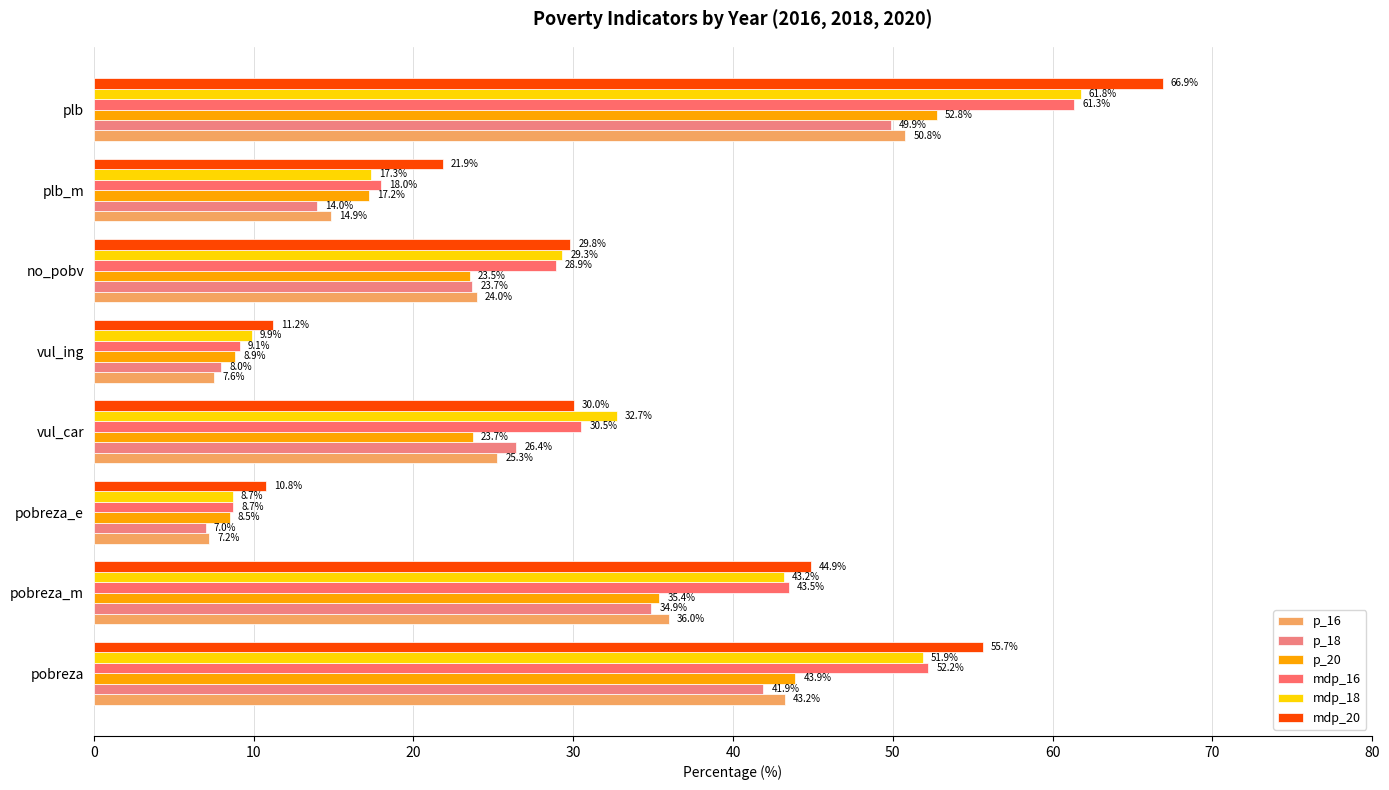

How many data points in p_20 are less than 23?

3